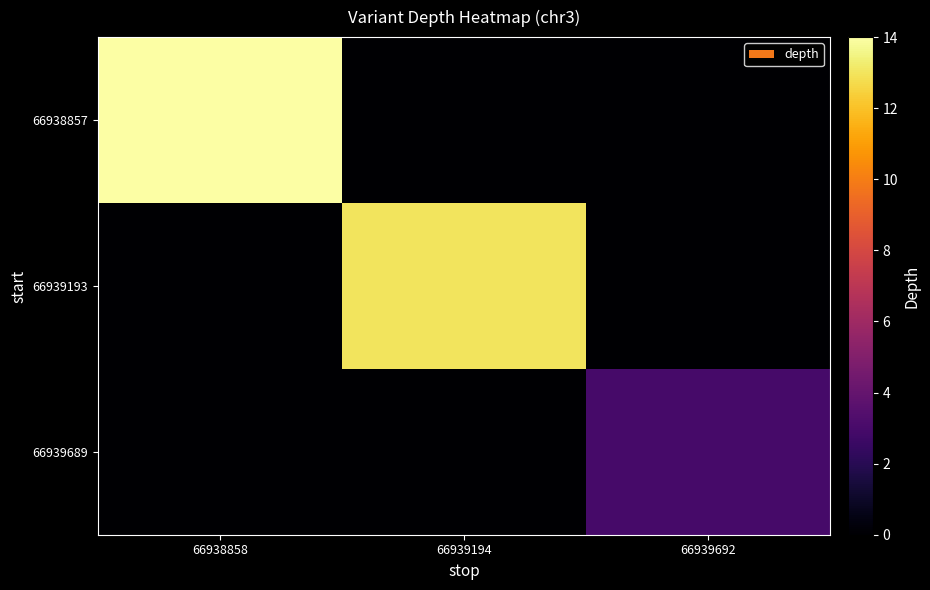

At which category does the chart reach its minimum across all series?

66939194